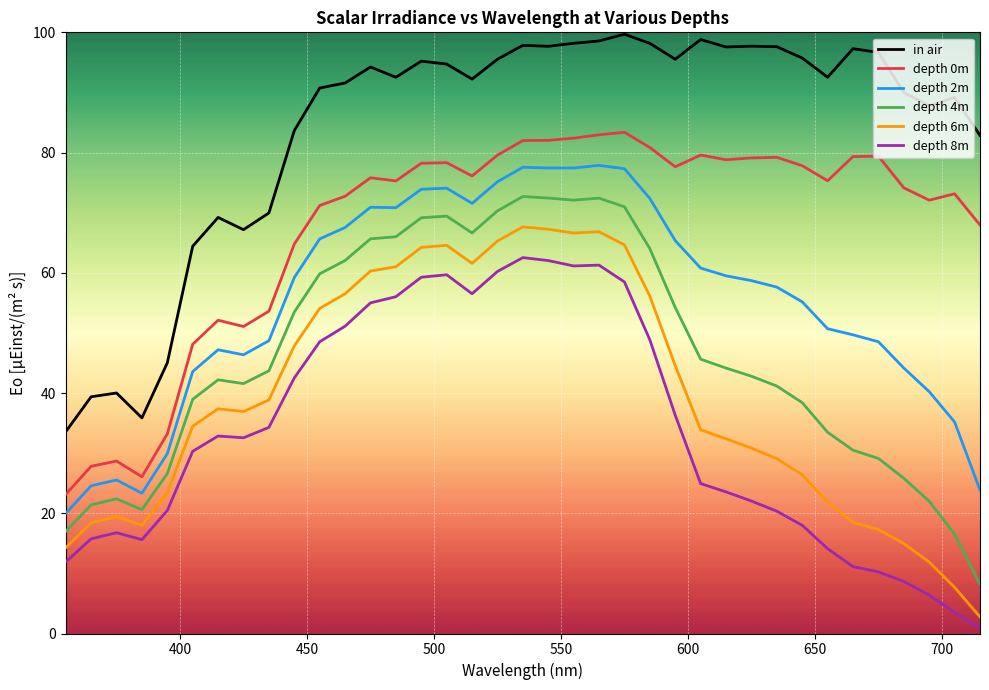

What is the difference between the maximum and minimum values in the depth 0m series?

60.2